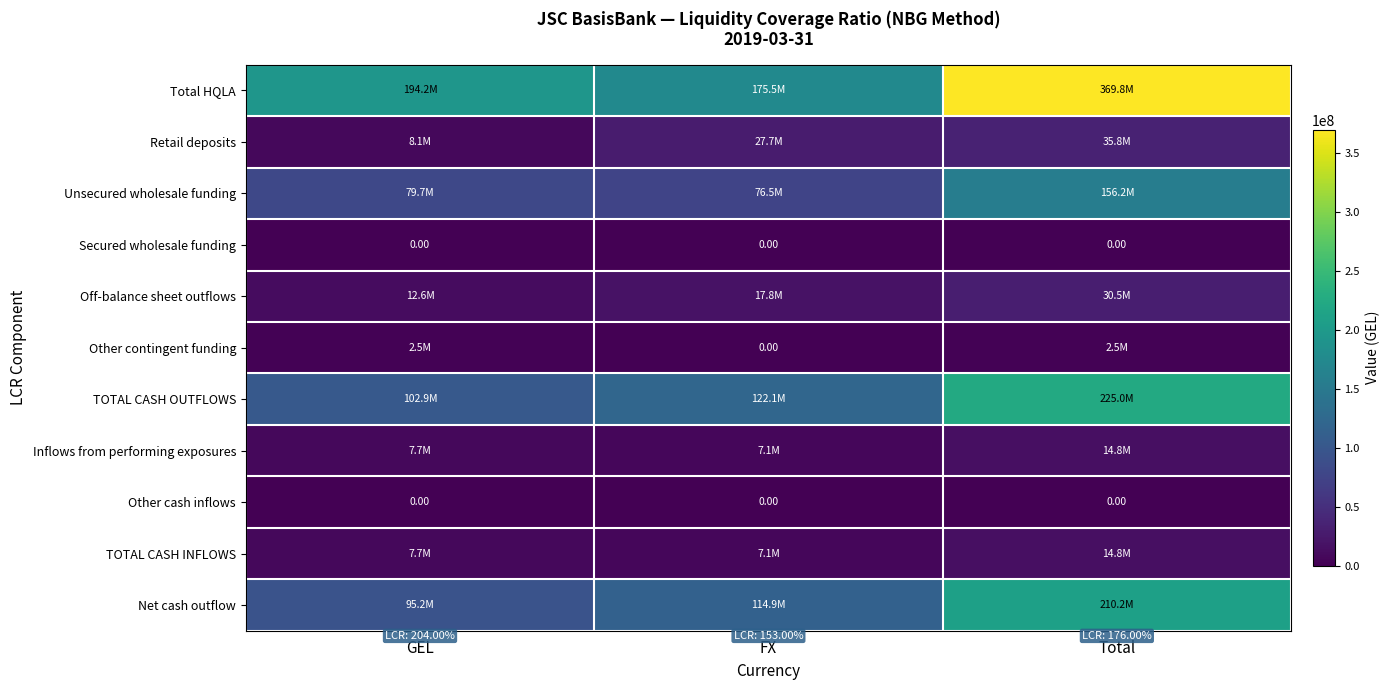

Which series has the largest range (max minus min)?

Total HQLA